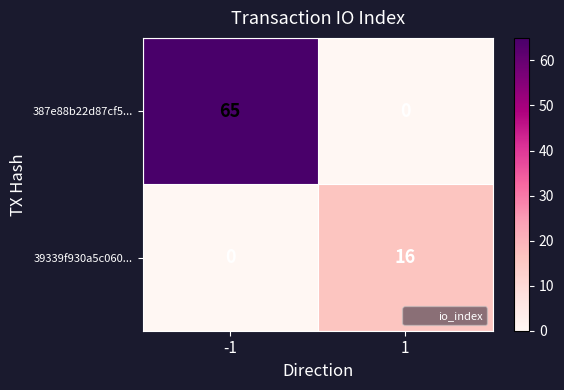

Which series has the widest spread of values?

387e88b22d87cf5...